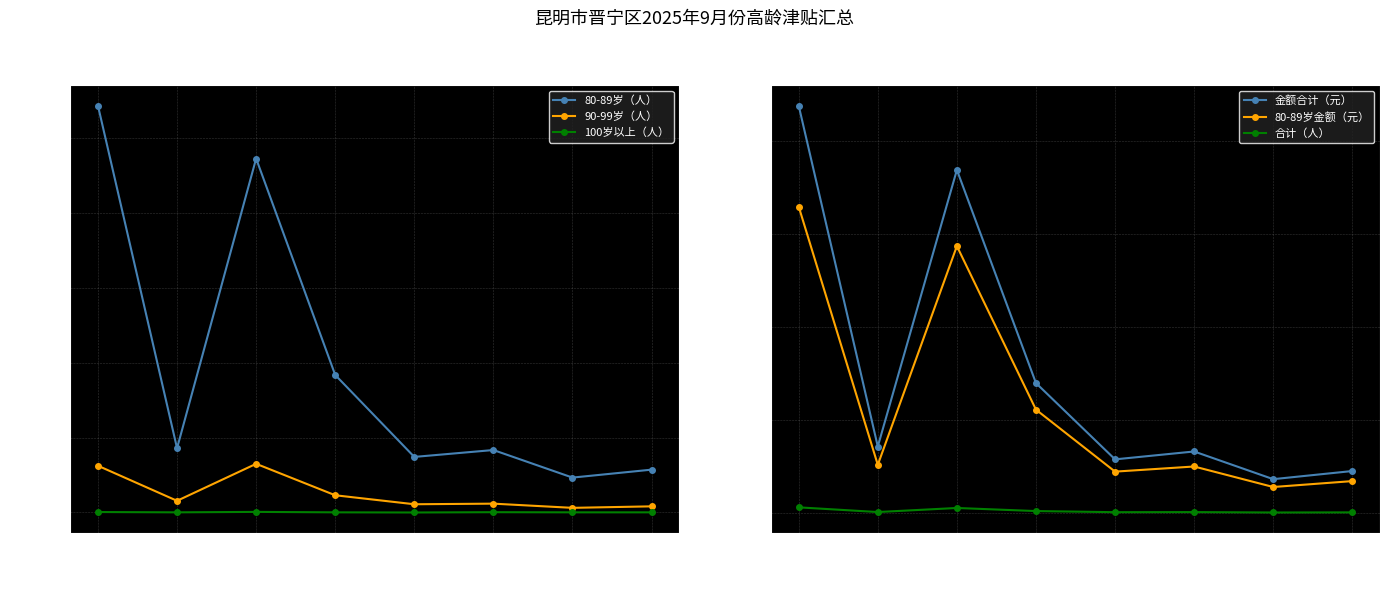

True or false: 金额合计（元） has a value of 33100 at 二街镇.

True